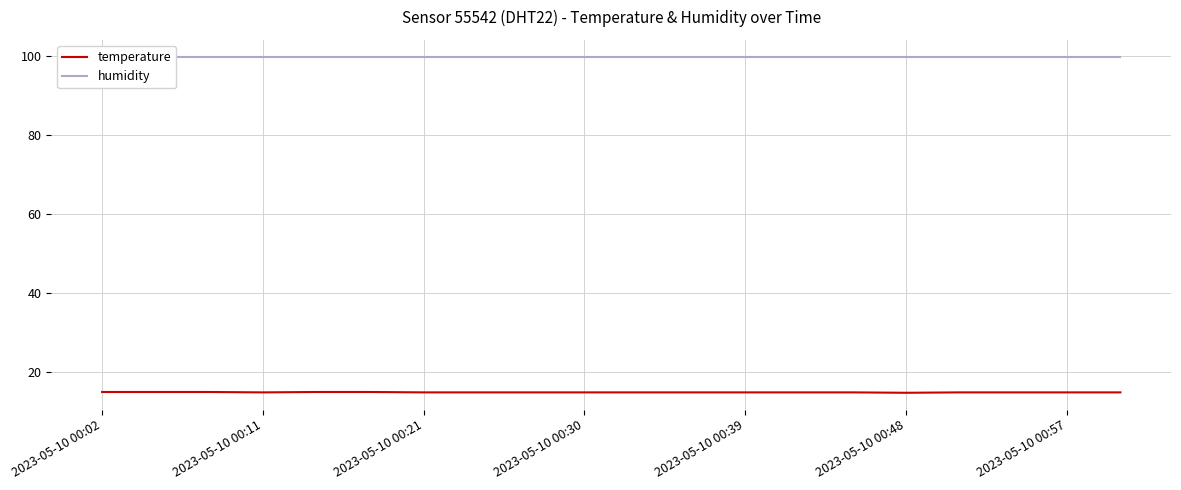

Which series has the widest spread of values?

temperature